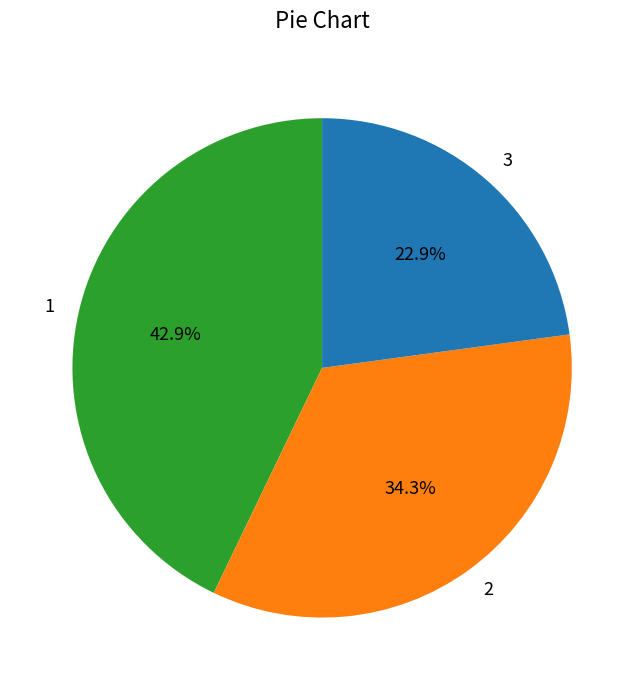

What is the largest slice in the pie chart?

1